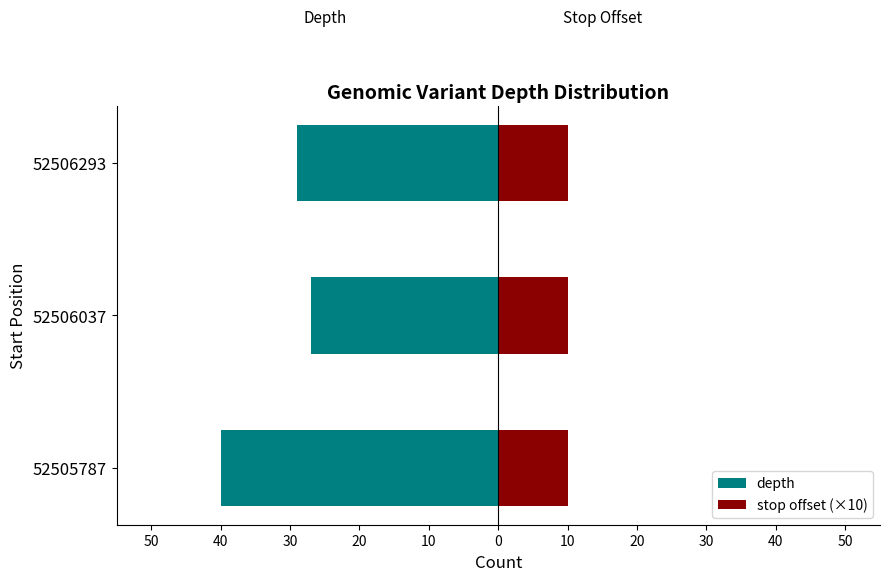

Which series has the widest spread of values?

depth